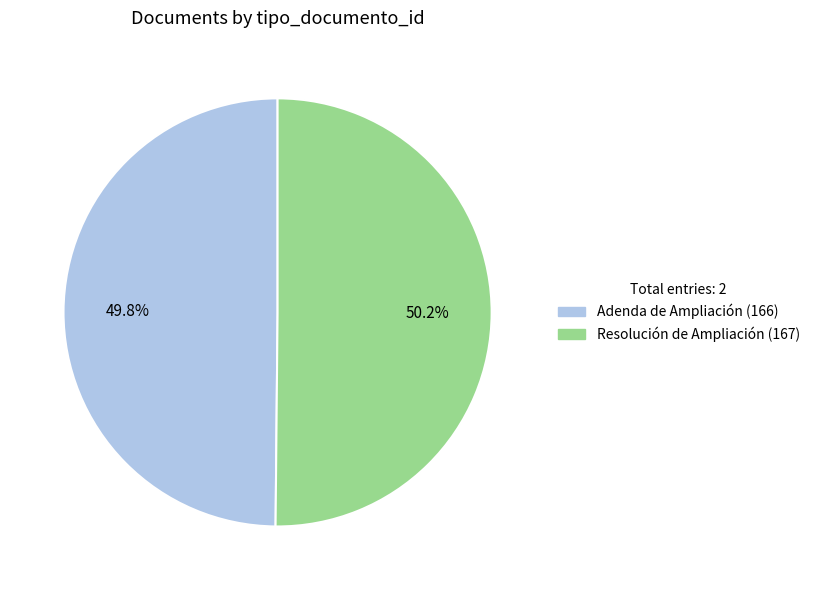

What is the ratio of the value at Adenda de Ampliación (166) to the value at Resolución de Ampliación (167)?

1.0